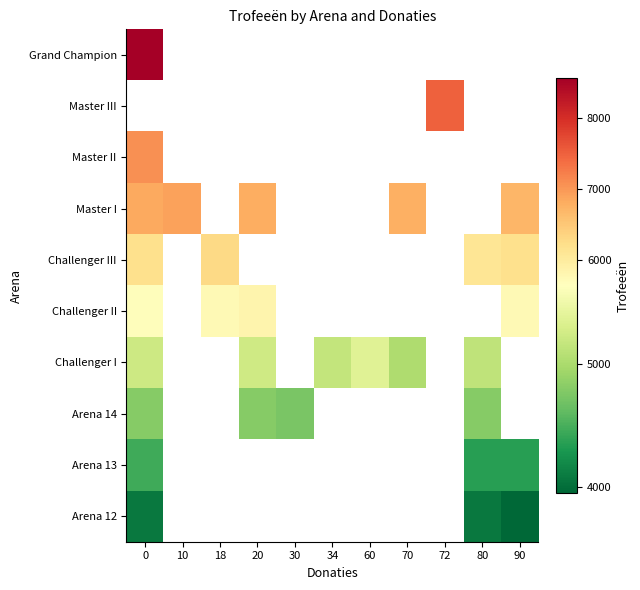

The Arena 14 series shows 2146.6 at 80. True or false?

False